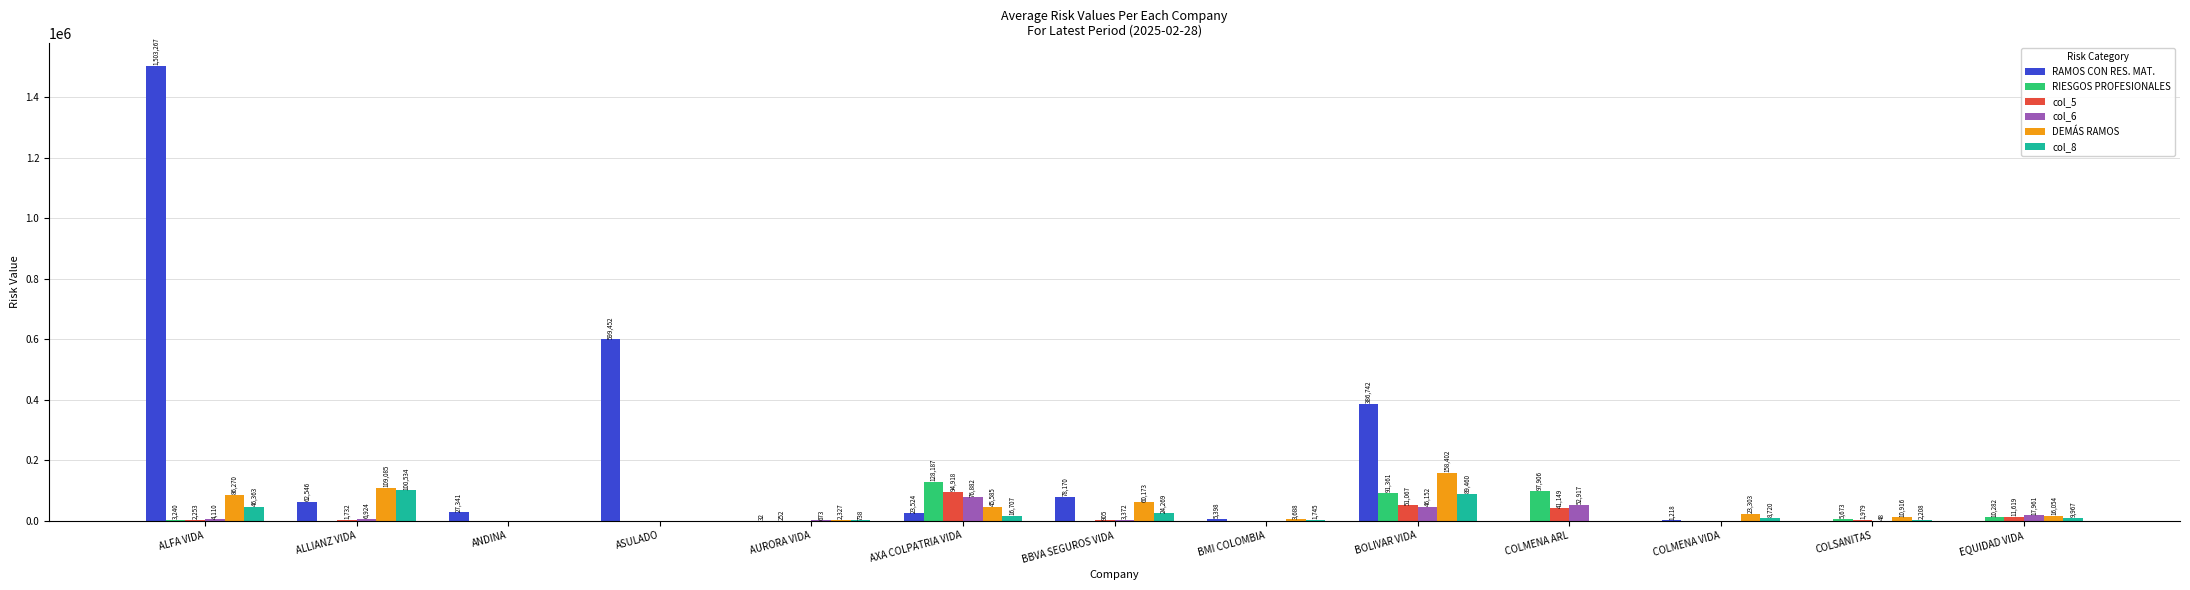

What is the maximum value for col_6?

76882.1